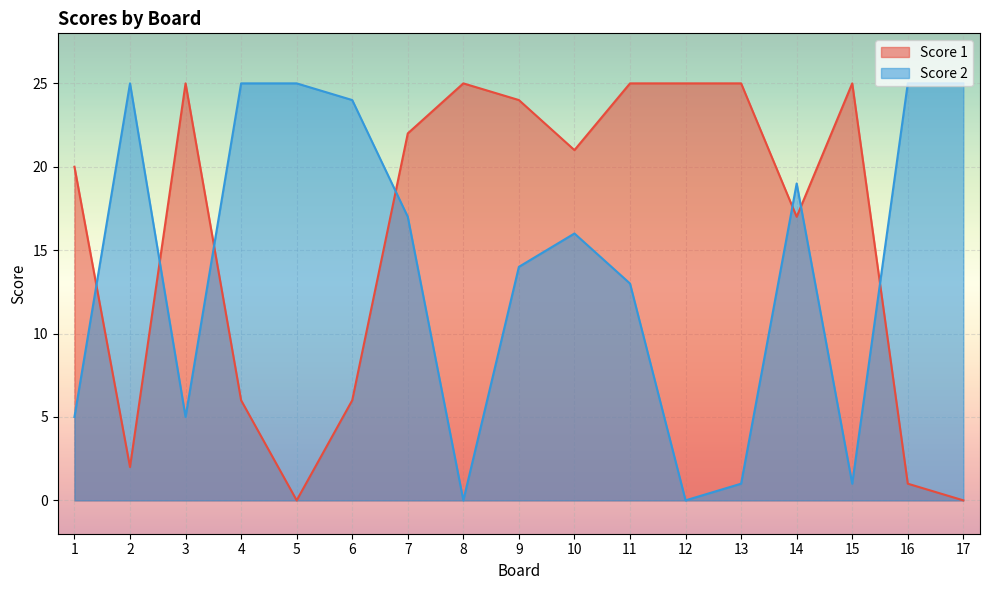

Which series has the largest total across all categories?

Score 1